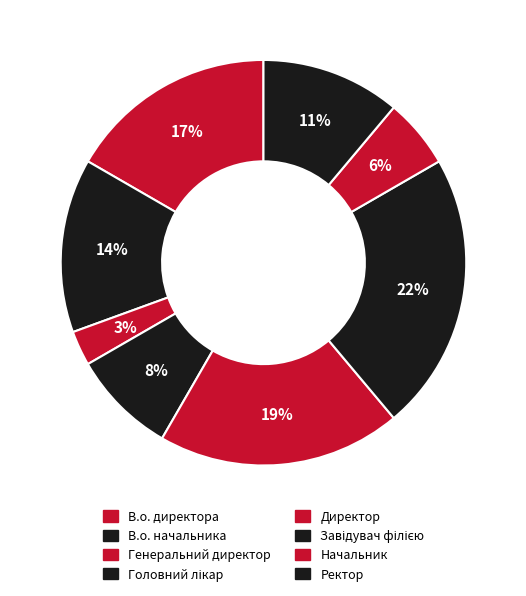

Rank the categories by value from highest to lowest.

Завідувач філією, Директор, В.о. директора, В.о. начальника, Ректор, Головний лікар, Начальник, Генеральний директор